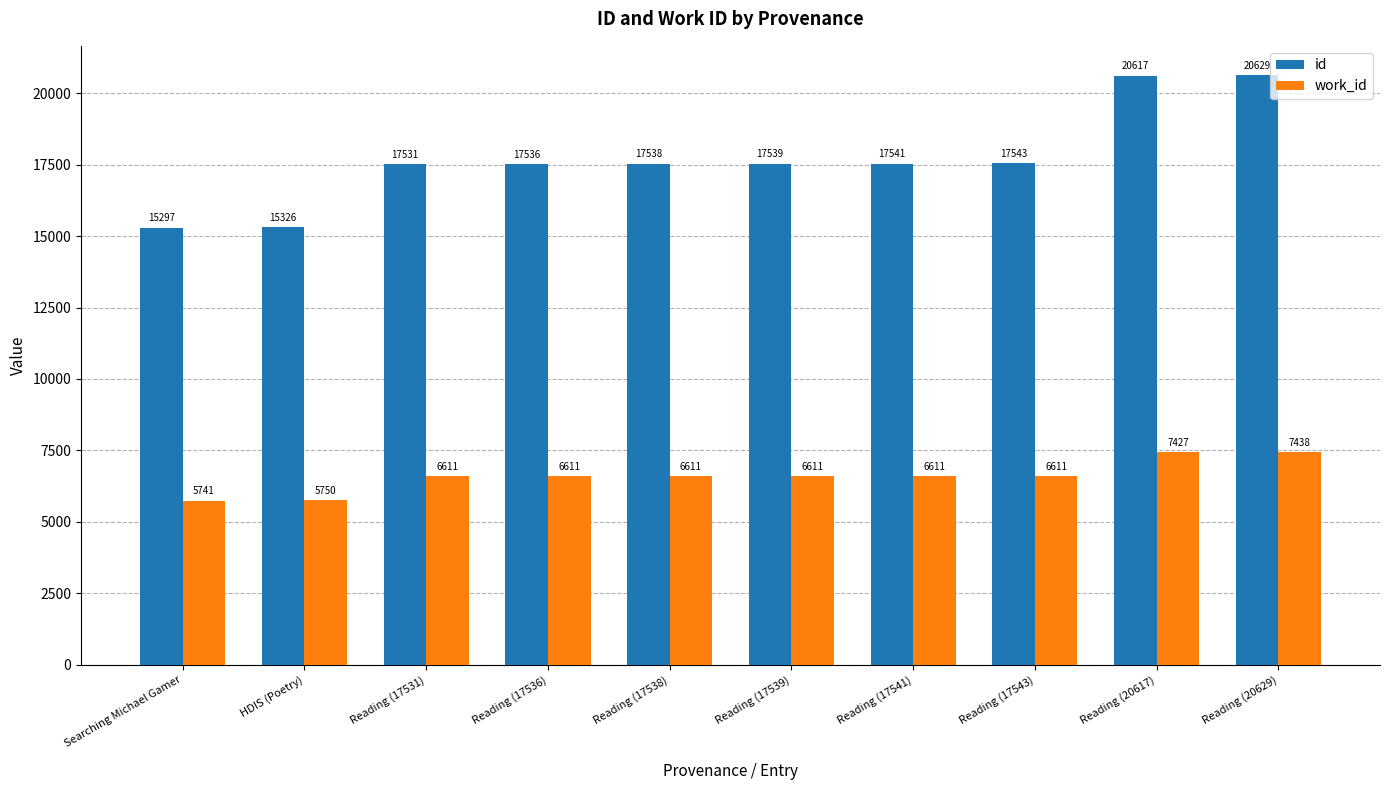

The value of work_id at Reading (17543) is 11497. True or false?

False